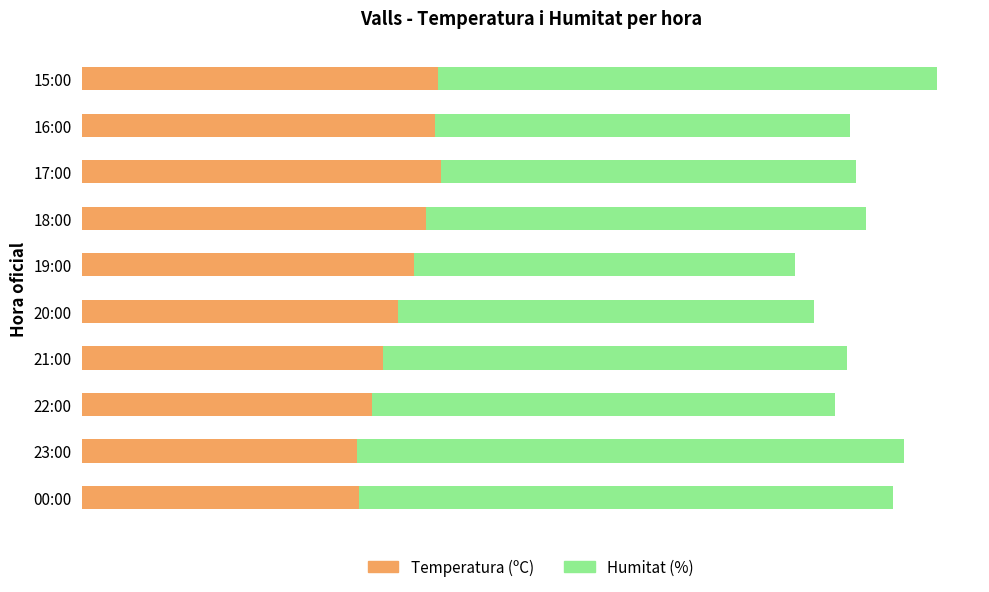

What are all the series names shown in the legend?

Temperatura (ºC), Humitat (%)